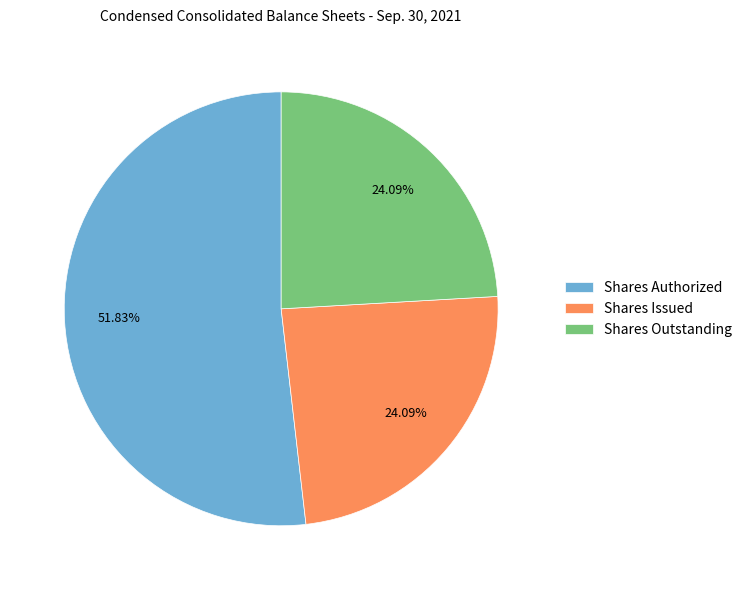

What is the majority slice?

Shares Authorized